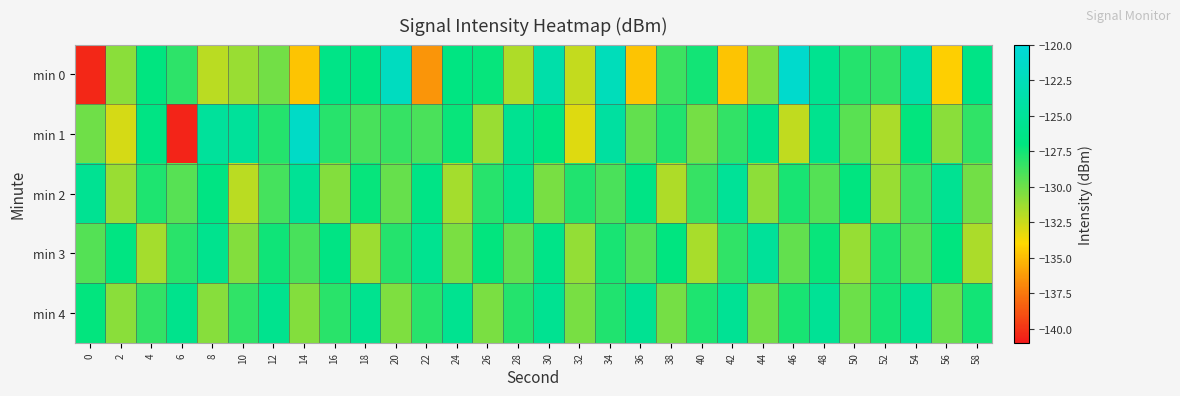

At which category is the sum across all series the highest?

34